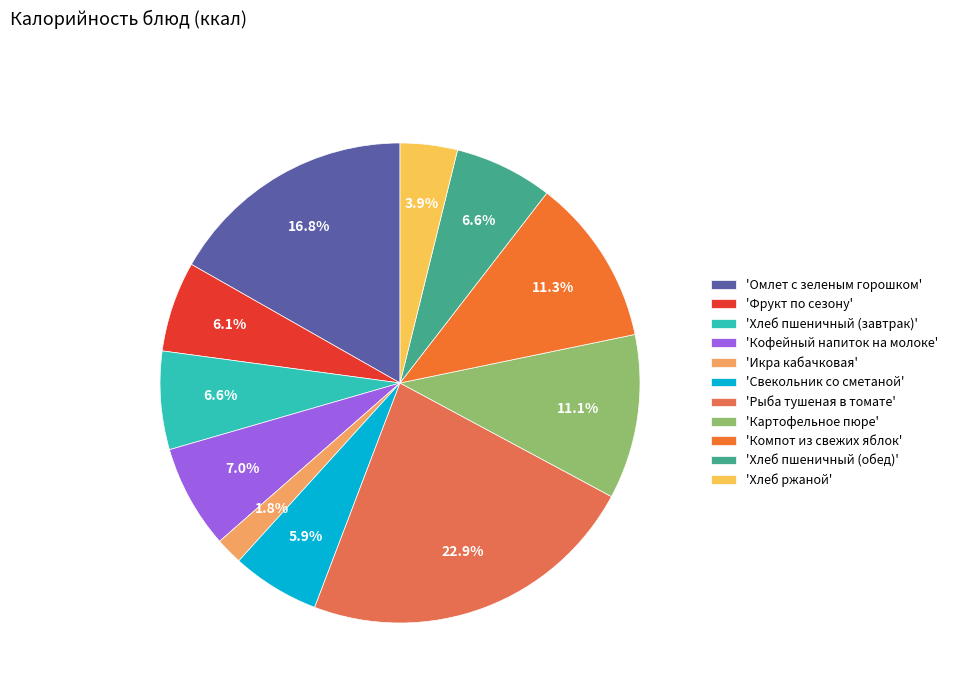

What is the smallest slice in the pie chart?

'Икра кабачковая'